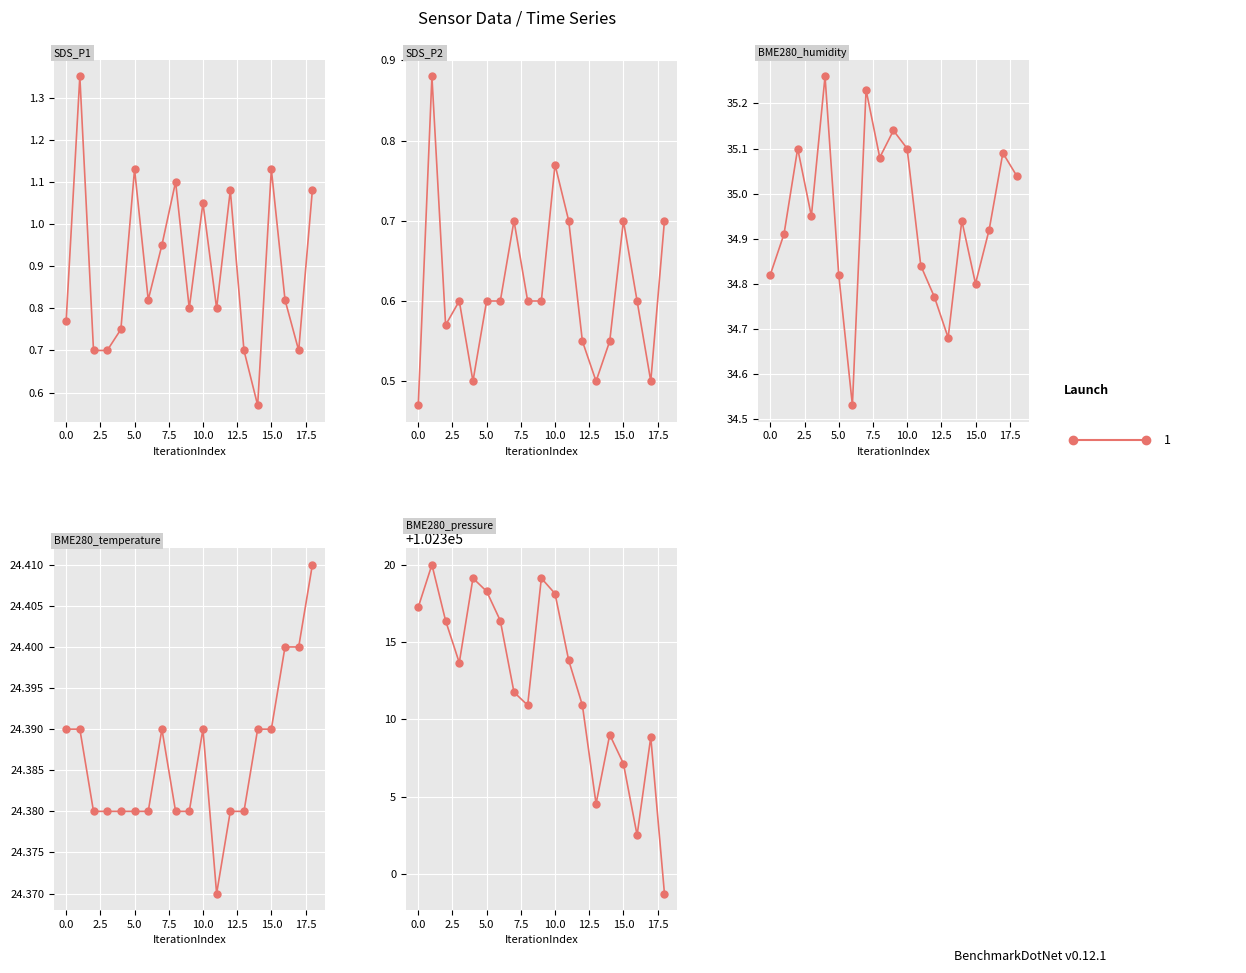

Which series has the largest range (max minus min)?

BME280_pressure